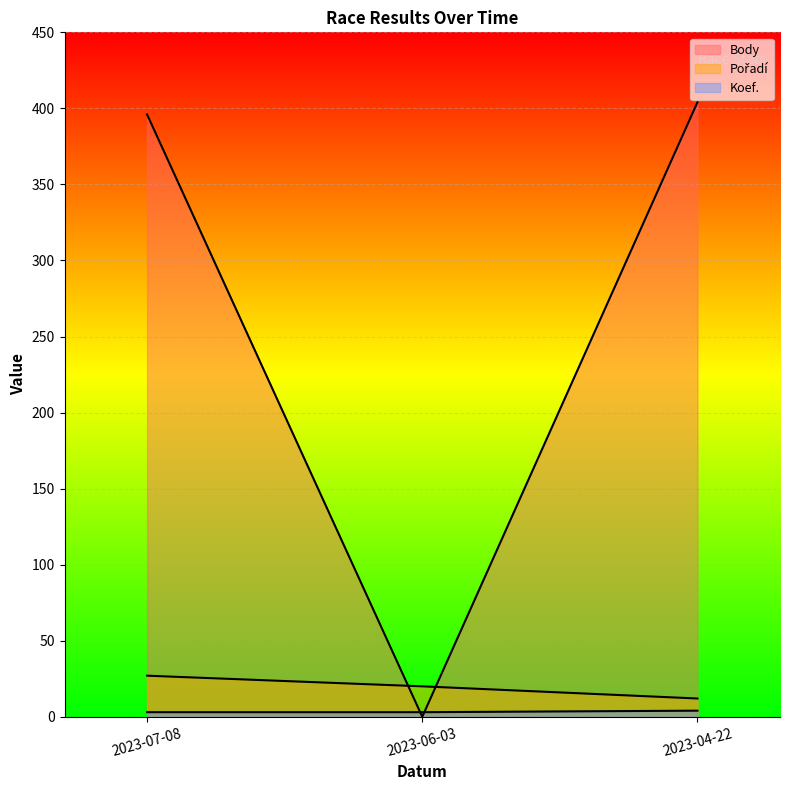

Reading right to left, transcribe all the data shown in this chart.

Body: 404	0	396
Pořadí: 12	20	27
Koef.: 4	3	3